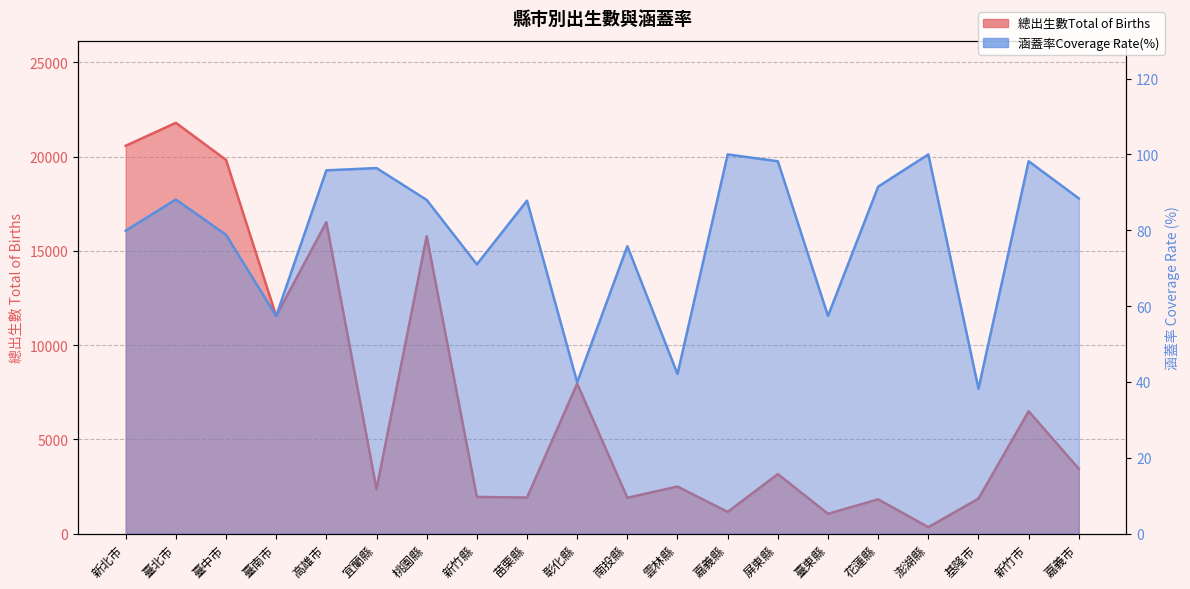

Which has a higher value, 苗栗縣 or 高雄市?

高雄市